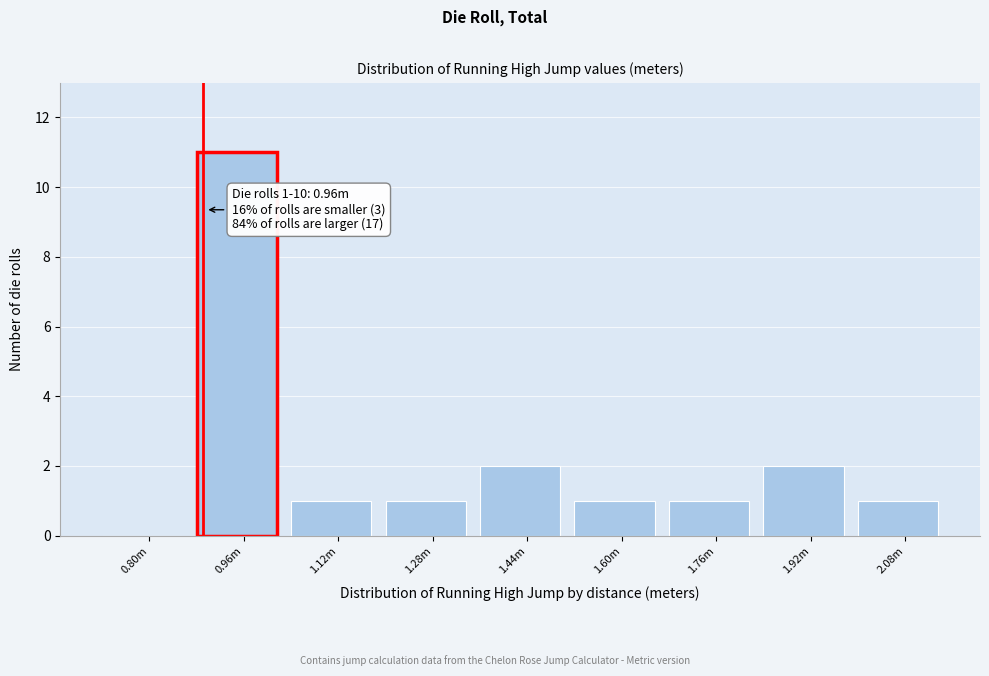

Reading left to right, what are all the values shown in this chart?

0.80m=0	0.96m=11	1.12m=1	1.28m=1	1.44m=2	1.60m=1	1.76m=1	1.92m=2	2.08m=1